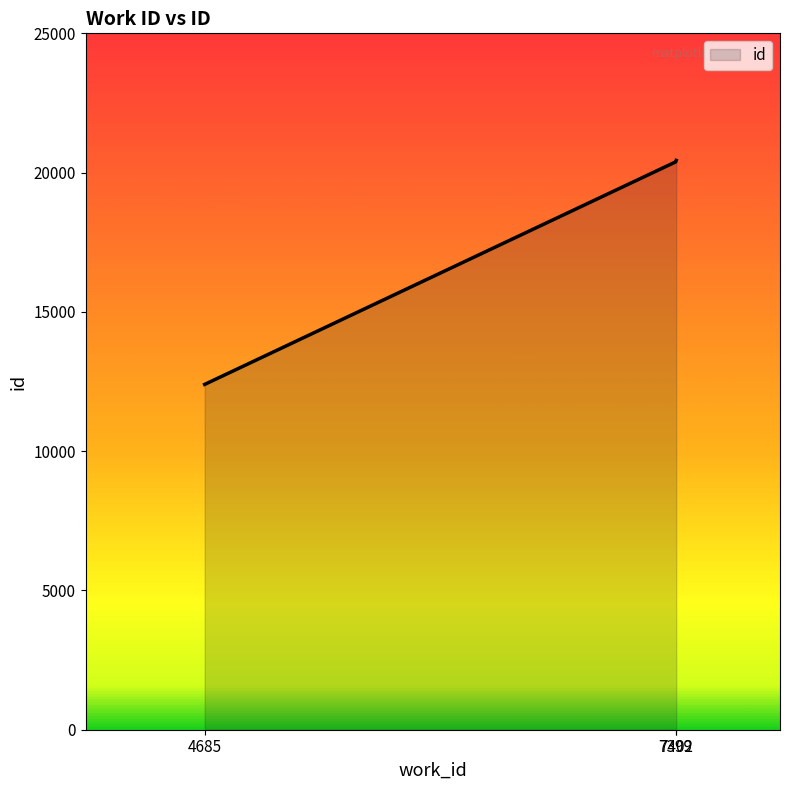

What is the greatest value displayed?

20437